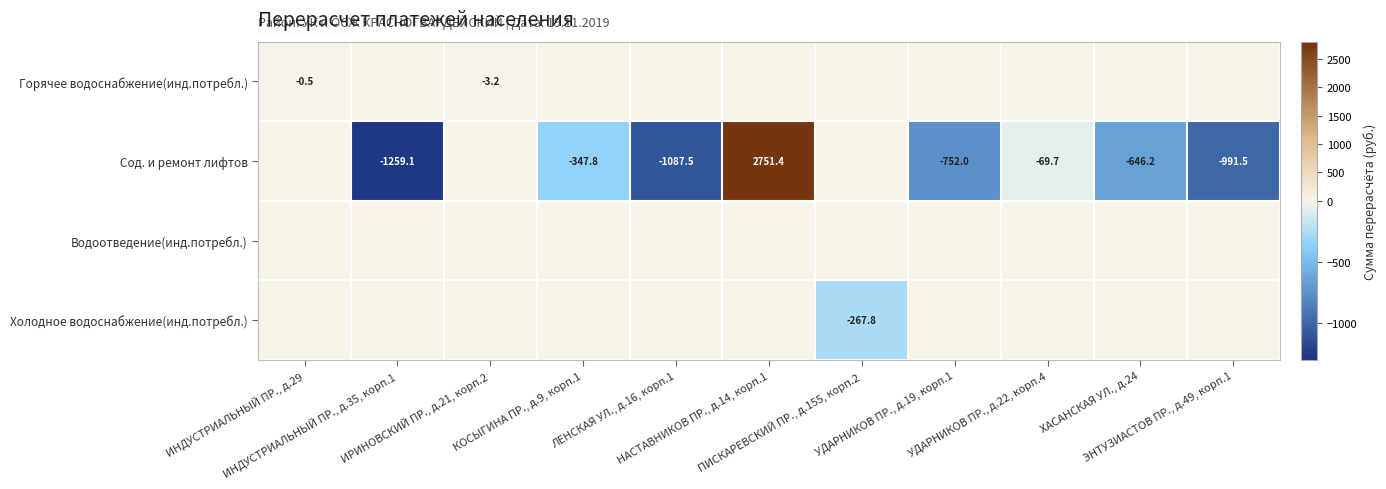

Between ИРИНОВСКИЙ ПР., д.21, корп.2 and НАСТАВНИКОВ ПР., д.14, корп.1, which series saw the biggest shift?

Сод. и ремонт лифтов